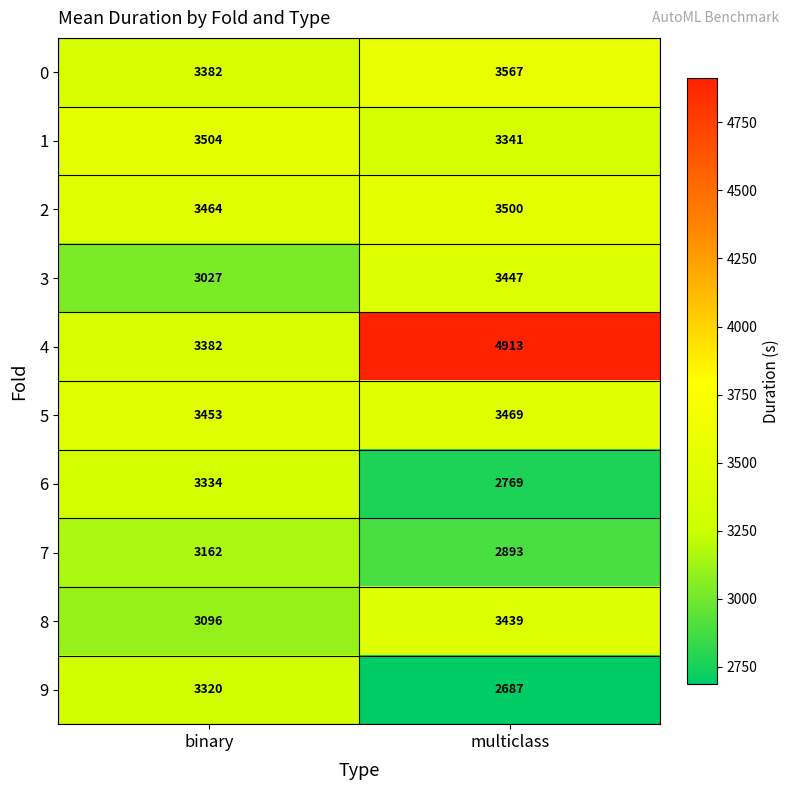

What is the spread (max minus min) of values at binary?

477